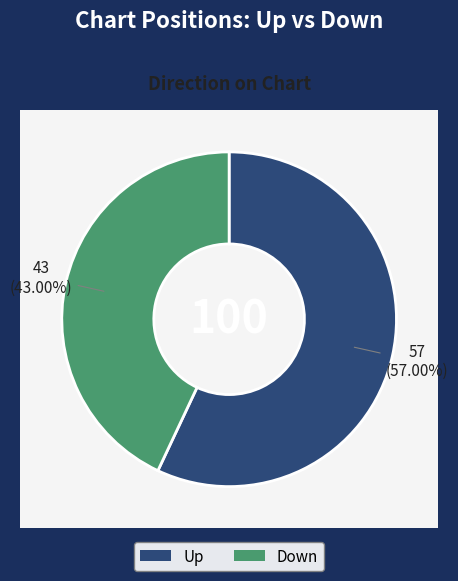

Between down and up, which is larger?

up